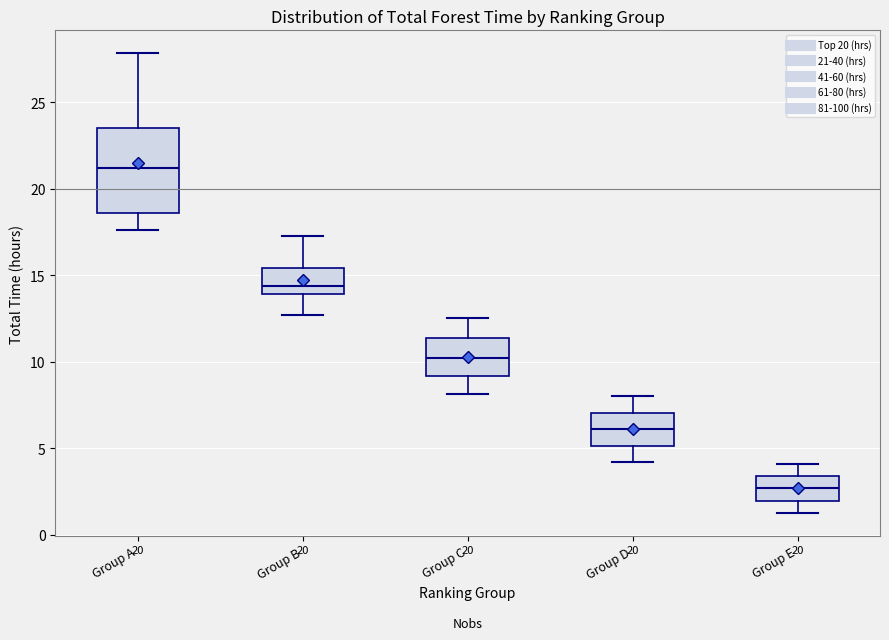

Which box has the highest median line?

Group A